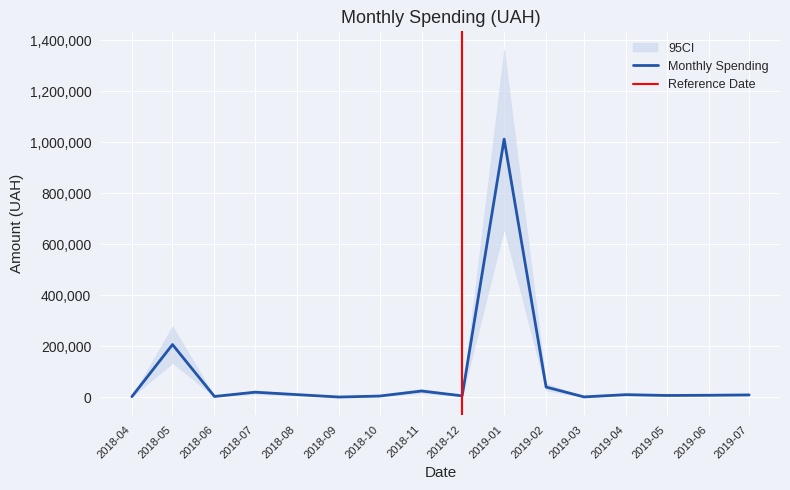

What is the difference between the maximum and minimum values?

985042.3